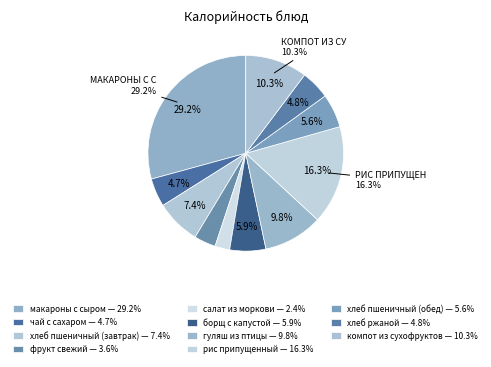

Is there a majority slice in this chart?

No